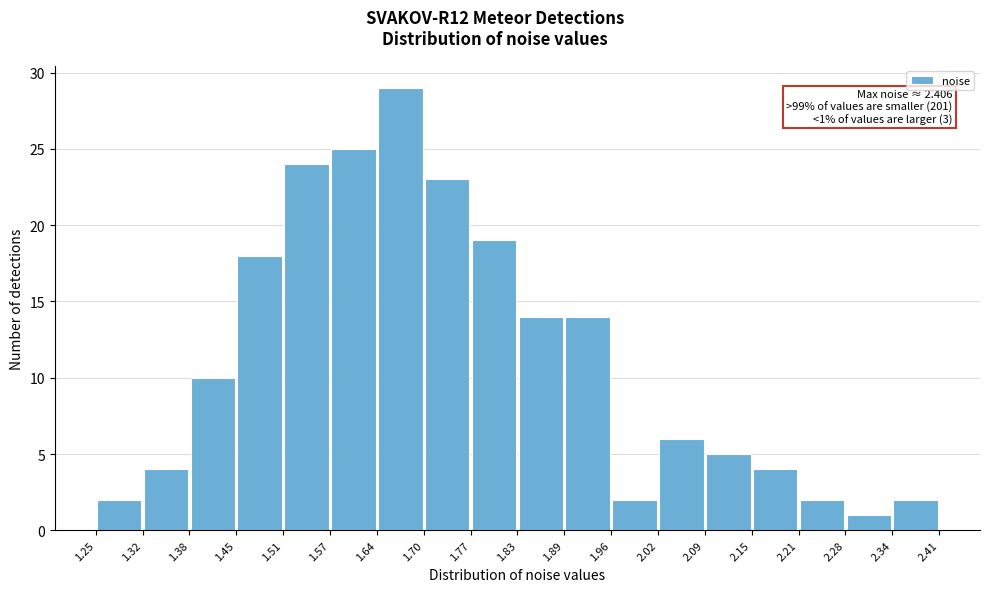

Over which range of the x-axis is the bar tallest?

1.64 to 1.70